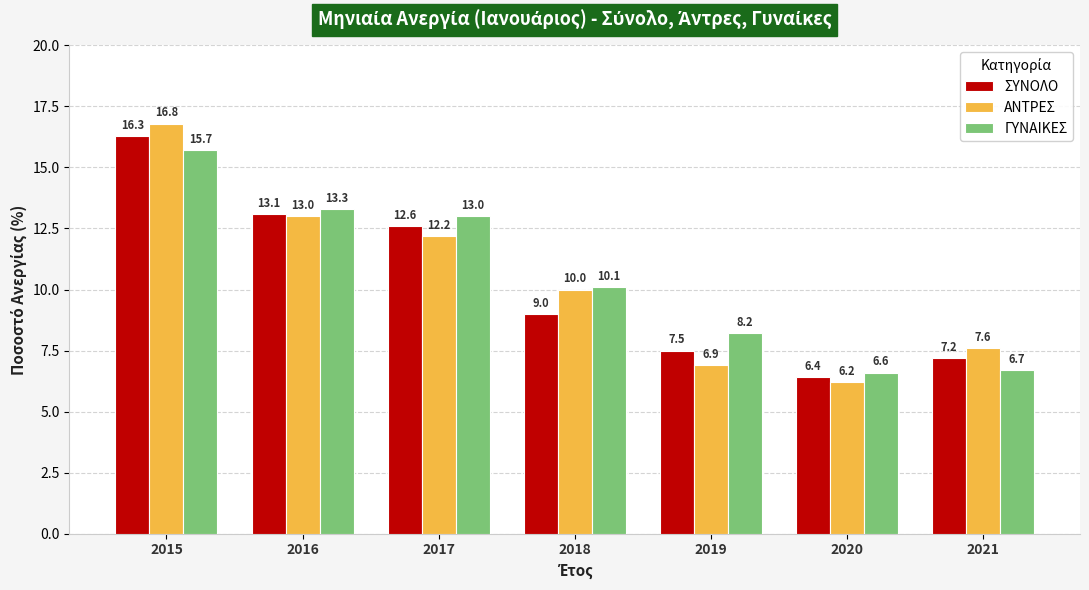

What is the smallest value displayed?

6.2